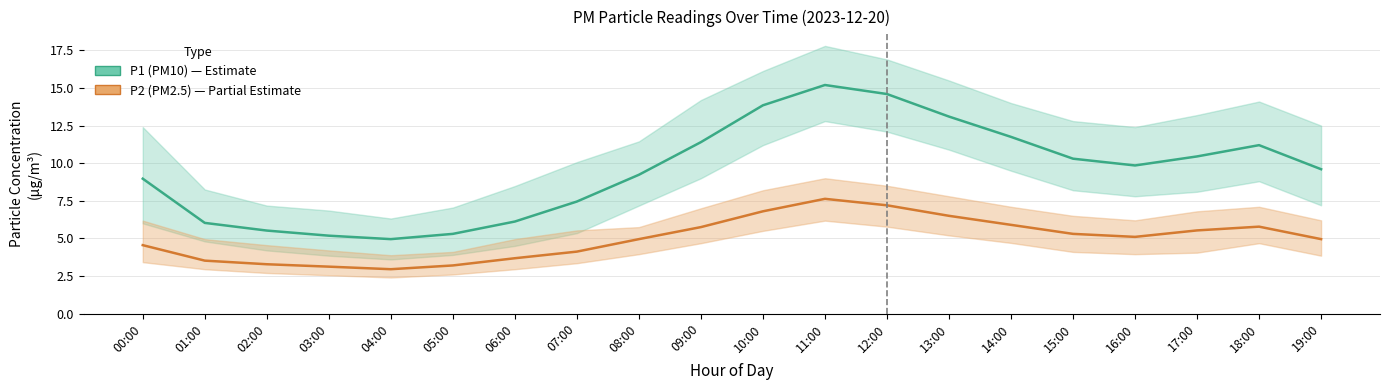

Reading right to left, list all the values displayed in this chart.

P1 (PM10): 19:00=9.6	18:00=11.2	17:00=10.4	16:00=9.8	15:00=10.3	14:00=11.8	13:00=13.1	12:00=14.6	11:00=15.2	10:00=13.8	09:00=11.4	08:00=9.2	07:00=7.5	06:00=6.1	05:00=5.3	04:00=5.0	03:00=5.2	02:00=5.5	01:00=6.0	00:00=9.0
P2 (PM2.5): 19:00=5.0	18:00=5.8	17:00=5.5	16:00=5.1	15:00=5.3	14:00=5.9	13:00=6.5	12:00=7.2	11:00=7.6	10:00=6.8	09:00=5.8	08:00=5.0	07:00=4.1	06:00=3.7	05:00=3.2	04:00=3.0	03:00=3.1	02:00=3.3	01:00=3.5	00:00=4.5